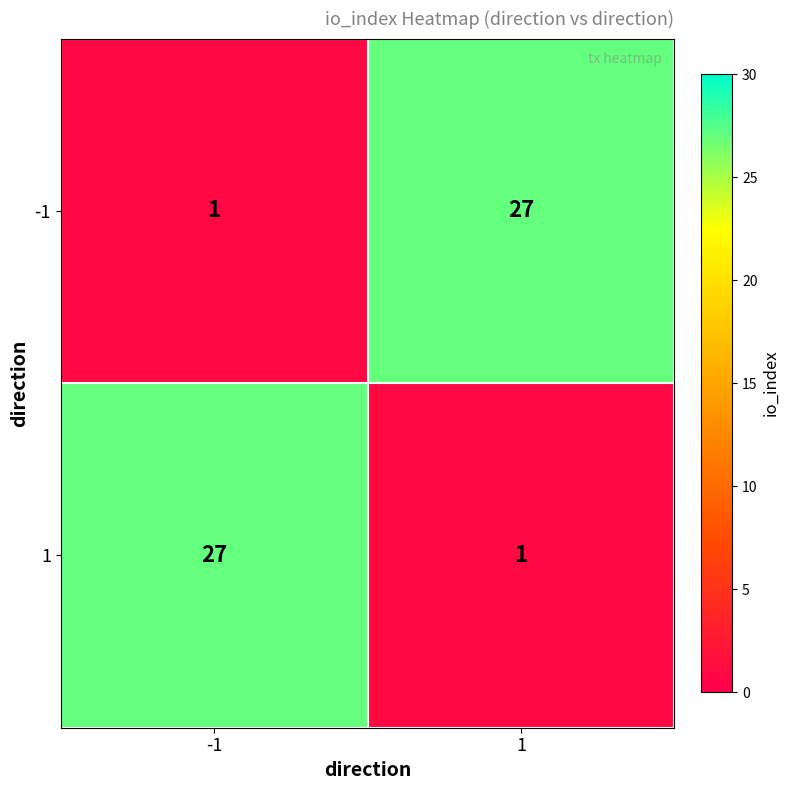

What value does the 1 series have at -1?

27